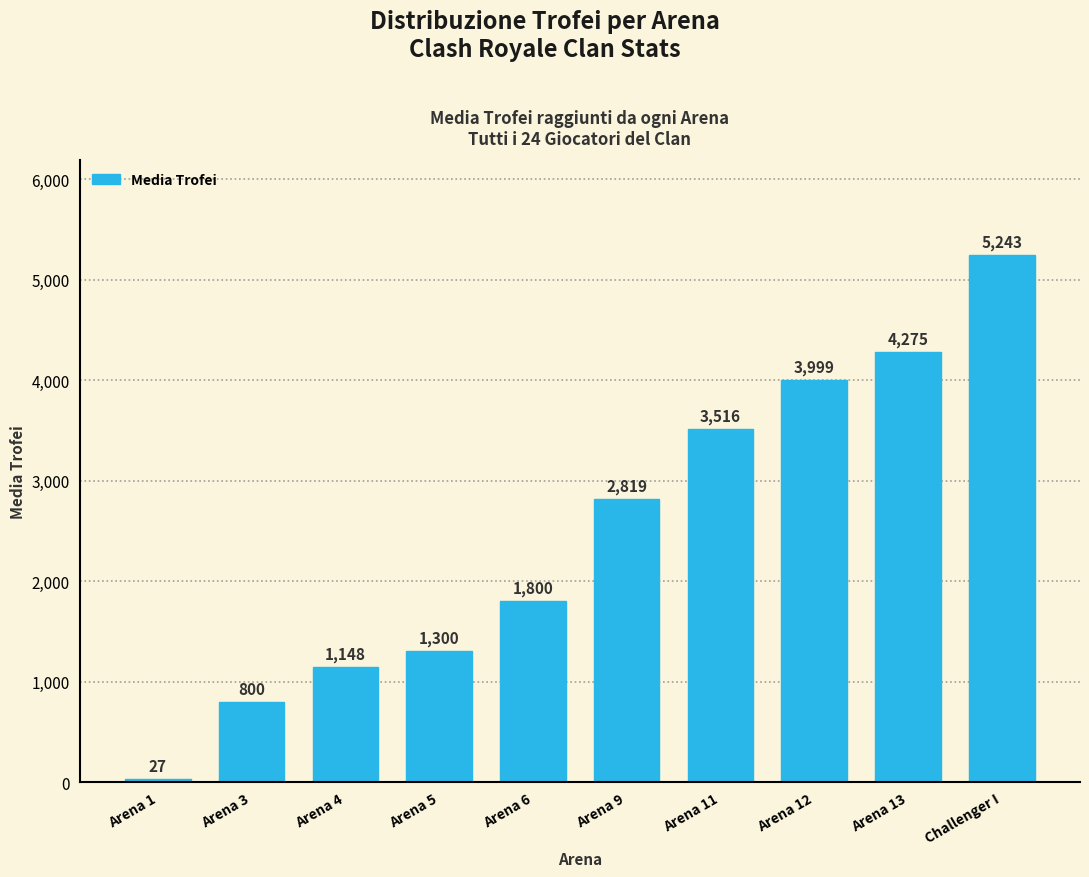

What is the label of the 3rd bar from the right?

Arena 12